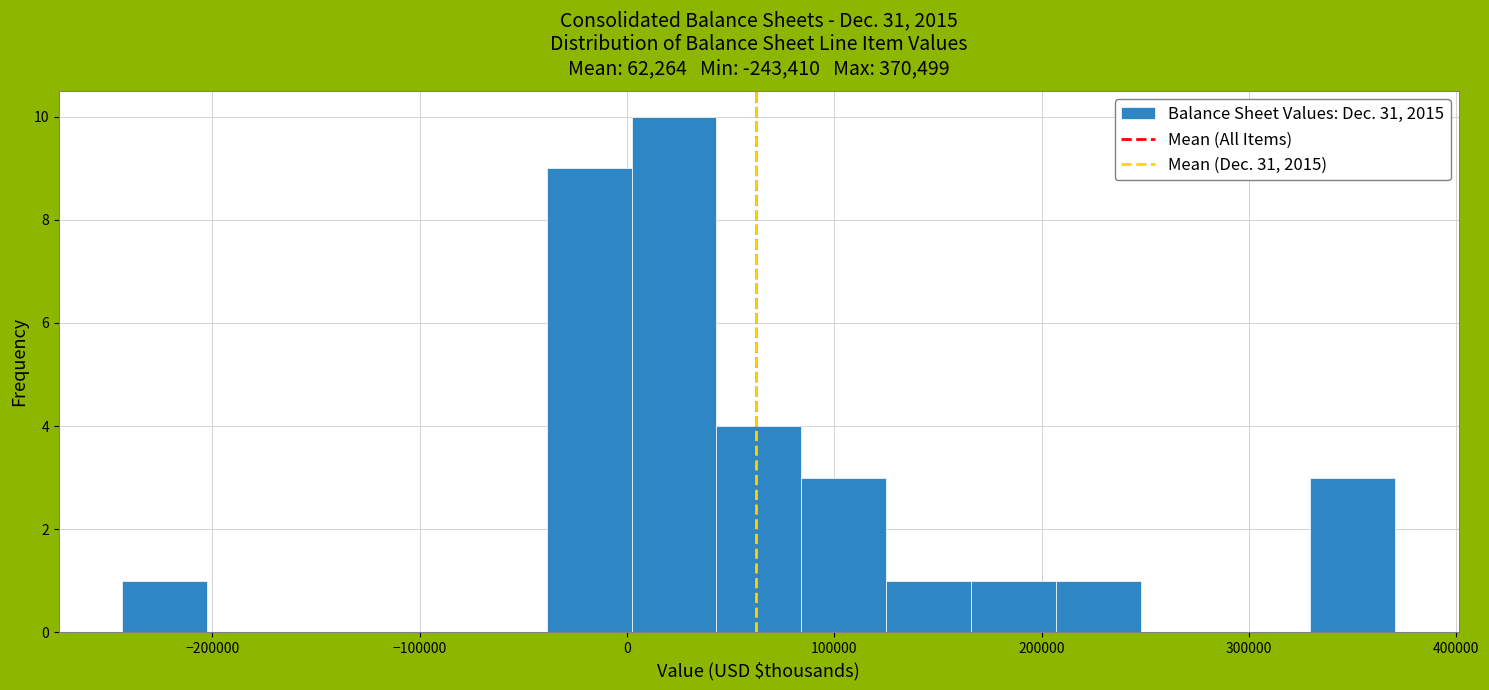

Which range on the x-axis has the tallest bar?

0 to 40000